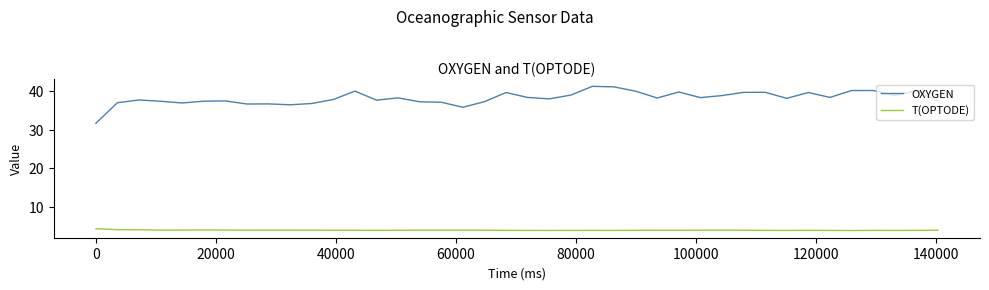

What is the difference between the maximum and minimum values in the OXYGEN series?

9.5